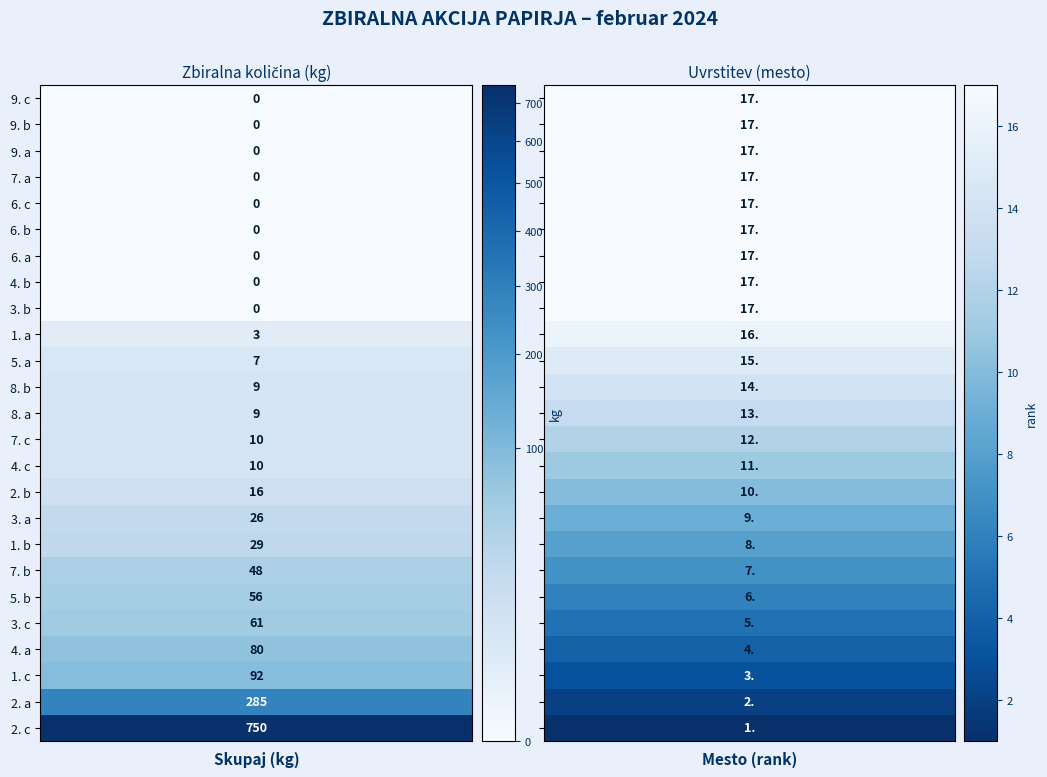

What is the difference between the mesto values at 15 and 10?

5